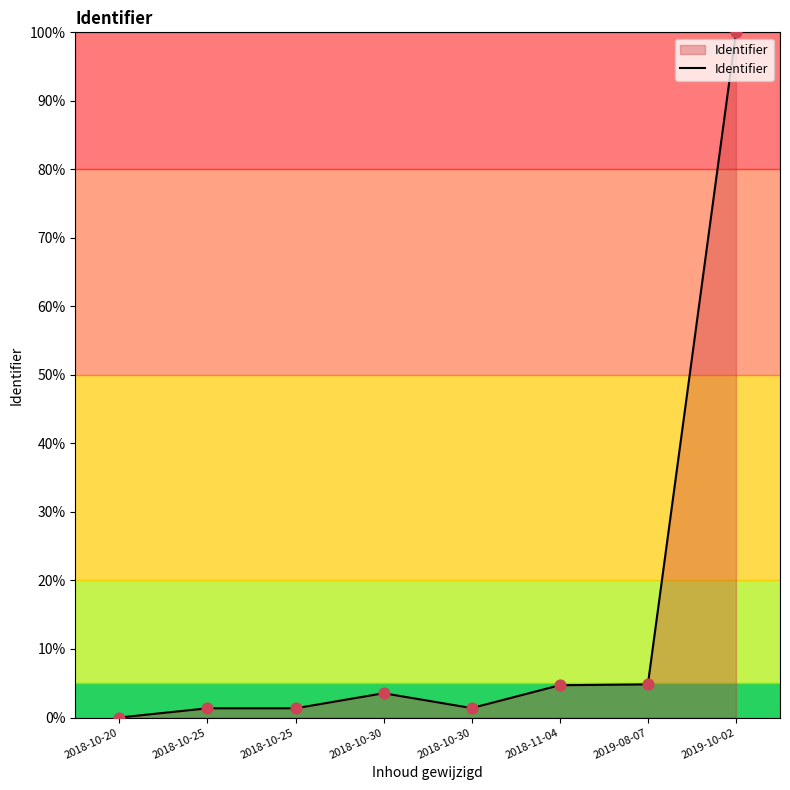

What is the change in value from 2018-10-20 to 2019-10-02?

+100.0